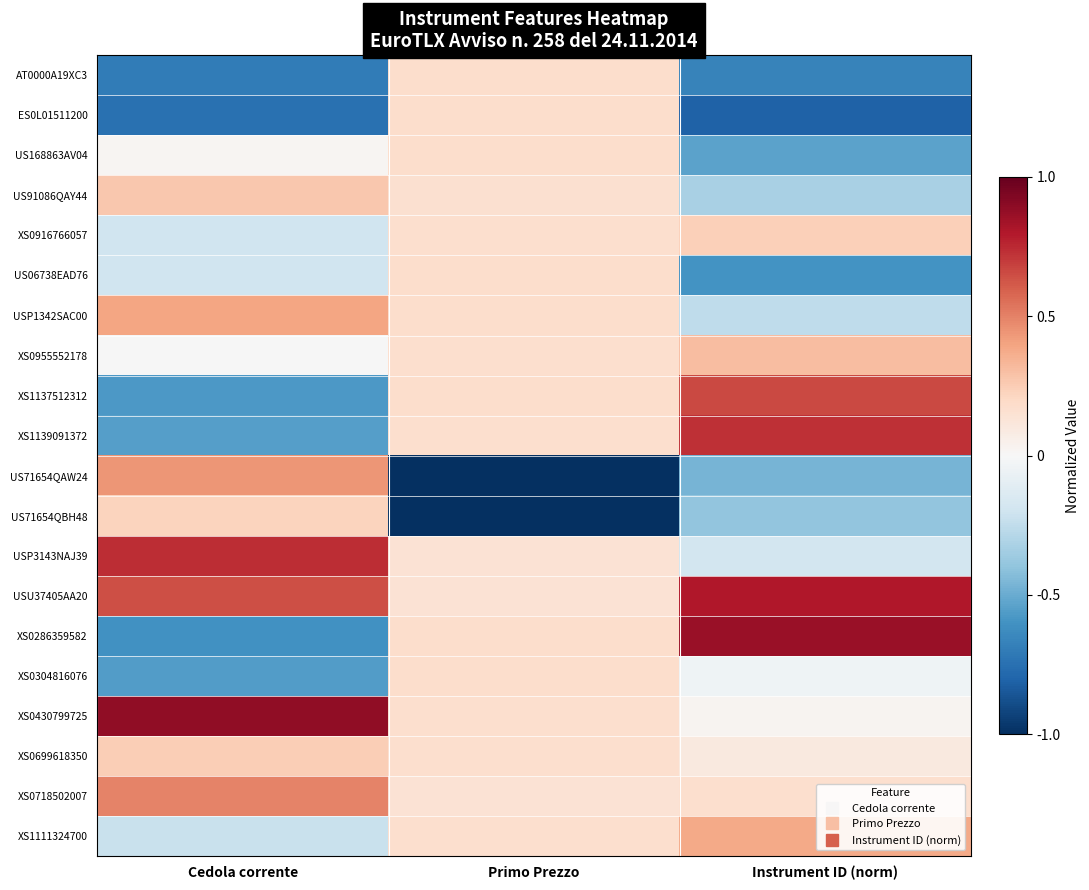

Reading left to right, transcribe all the data shown in this chart.

AT0000A19XC3: Cedola corrente=-0.7	Primo Prezzo=0.2	Instrument ID (norm)=-0.7
ES0L01511200: Cedola corrente=-0.7	Primo Prezzo=0.2	Instrument ID (norm)=-0.8
US168863AV04: Cedola corrente=0.0	Primo Prezzo=0.2	Instrument ID (norm)=-0.5
US91086QAY44: Cedola corrente=0.3	Primo Prezzo=0.2	Instrument ID (norm)=-0.3
XS0916766057: Cedola corrente=-0.2	Primo Prezzo=0.2	Instrument ID (norm)=0.2
US06738EAD76: Cedola corrente=-0.2	Primo Prezzo=0.2	Instrument ID (norm)=-0.6
USP1342SAC00: Cedola corrente=0.4	Primo Prezzo=0.2	Instrument ID (norm)=-0.3
XS0955552178: Cedola corrente=-0.0	Primo Prezzo=0.2	Instrument ID (norm)=0.3
XS1137512312: Cedola corrente=-0.6	Primo Prezzo=0.2	Instrument ID (norm)=0.7
XS1139091372: Cedola corrente=-0.5	Primo Prezzo=0.2	Instrument ID (norm)=0.7
US71654QAW24: Cedola corrente=0.4	Primo Prezzo=-1.5	Instrument ID (norm)=-0.5
US71654QBH48: Cedola corrente=0.2	Primo Prezzo=-1.5	Instrument ID (norm)=-0.4
USP3143NAJ39: Cedola corrente=0.7	Primo Prezzo=0.1	Instrument ID (norm)=-0.2
USU37405AA20: Cedola corrente=0.6	Primo Prezzo=0.1	Instrument ID (norm)=0.8
XS0286359582: Cedola corrente=-0.6	Primo Prezzo=0.2	Instrument ID (norm)=0.9
XS0304816076: Cedola corrente=-0.6	Primo Prezzo=0.2	Instrument ID (norm)=-0.0
XS0430799725: Cedola corrente=0.9	Primo Prezzo=0.2	Instrument ID (norm)=0.0
XS0699618350: Cedola corrente=0.2	Primo Prezzo=0.2	Instrument ID (norm)=0.1
XS0718502007: Cedola corrente=0.5	Primo Prezzo=0.1	Instrument ID (norm)=0.2
XS1111324700: Cedola corrente=-0.2	Primo Prezzo=0.2	Instrument ID (norm)=0.4